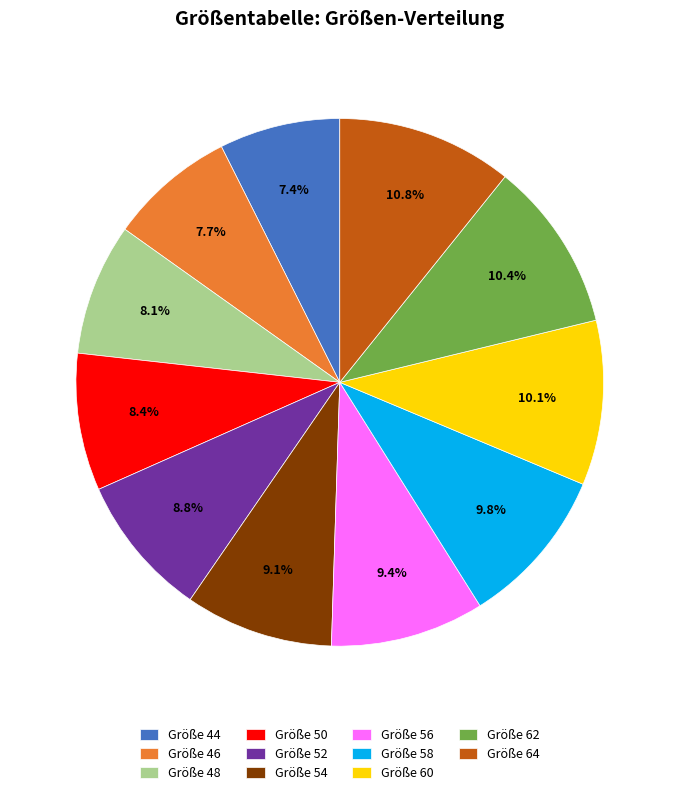

What is the ratio of the value at Größe 48 to the value at Größe 52?

0.9